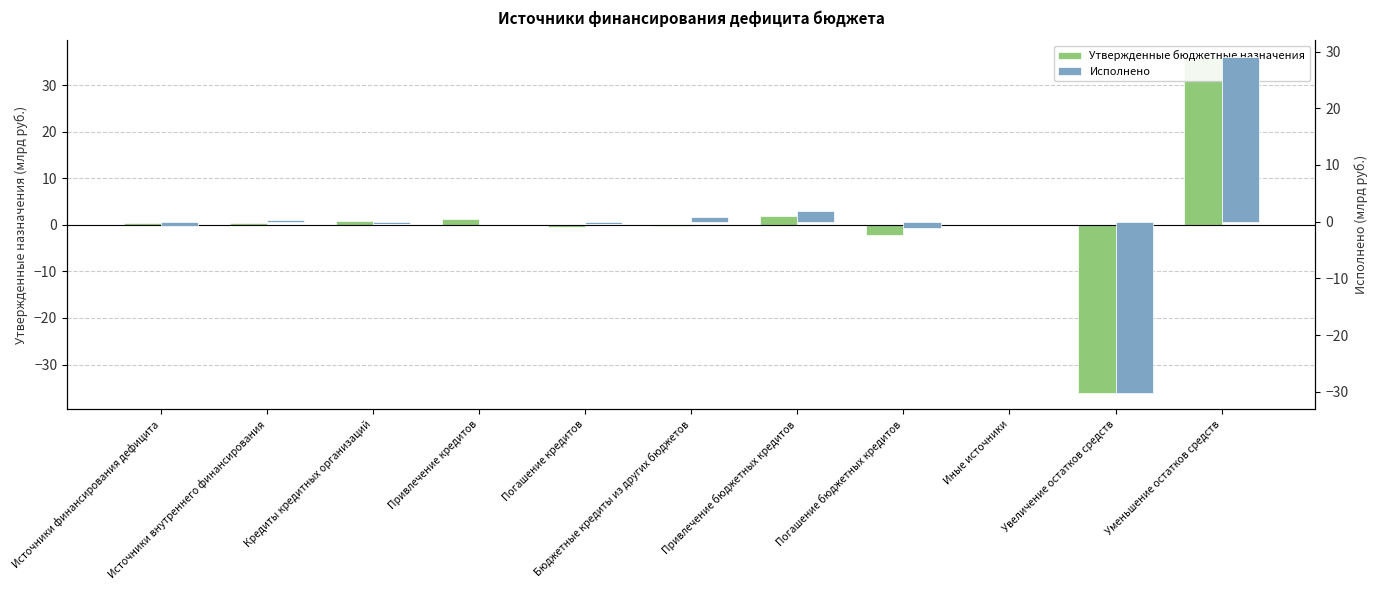

How many data points in Утвержденные бюджетные назначения are above 0?

6